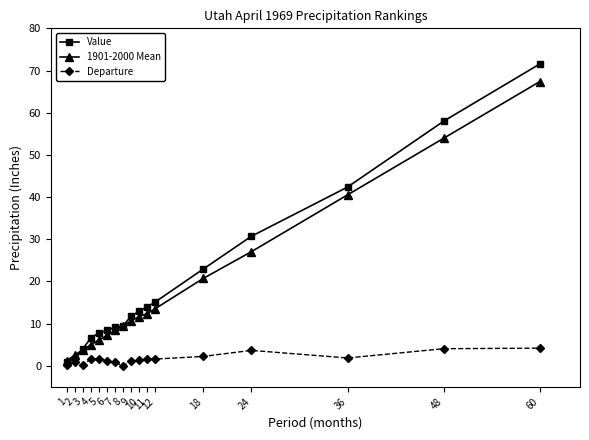

How many distinct data groups are displayed?

3